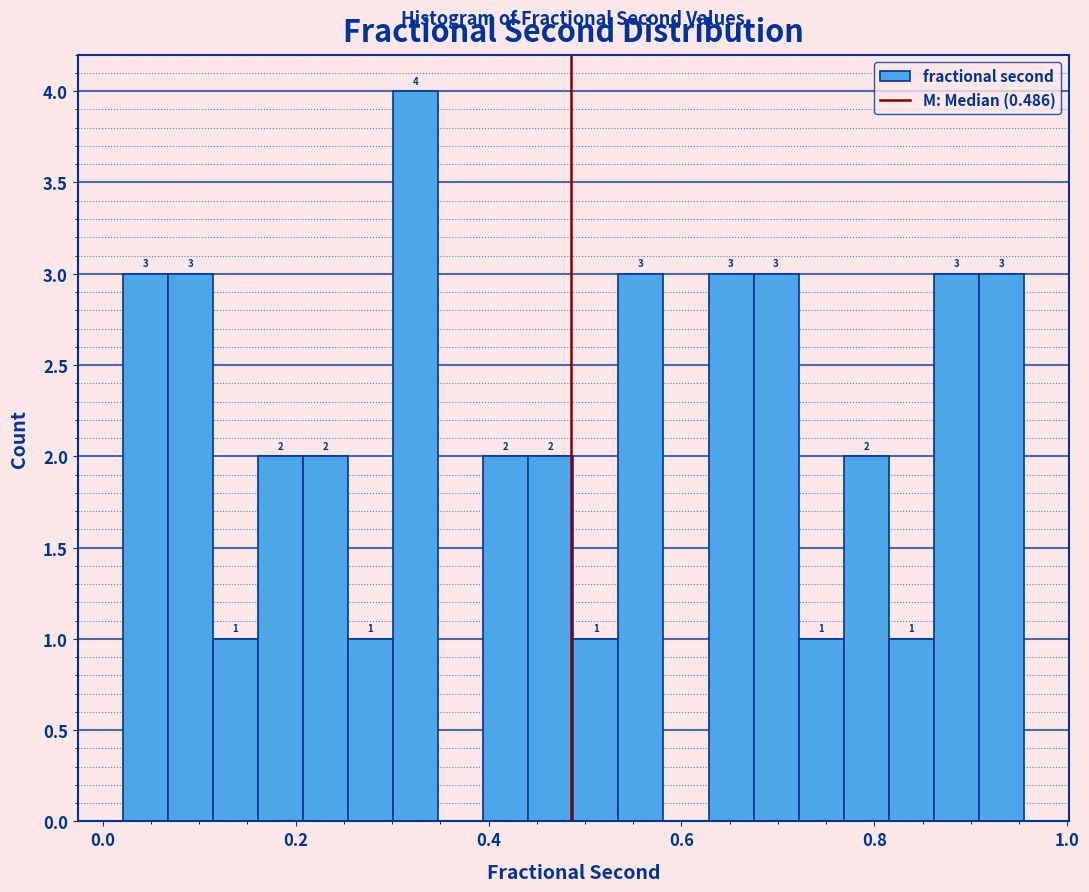

Read against the x-axis, roughly where is the centre of the tallest bar?

0.32